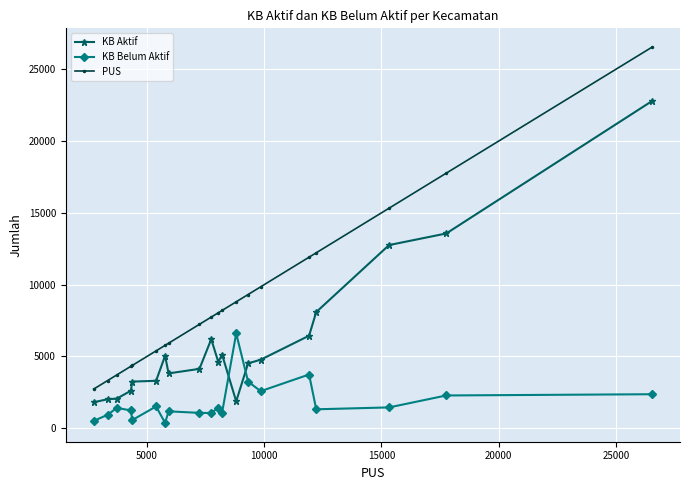

True or false: KB Aktif has more than 1 interior local peaks.

True